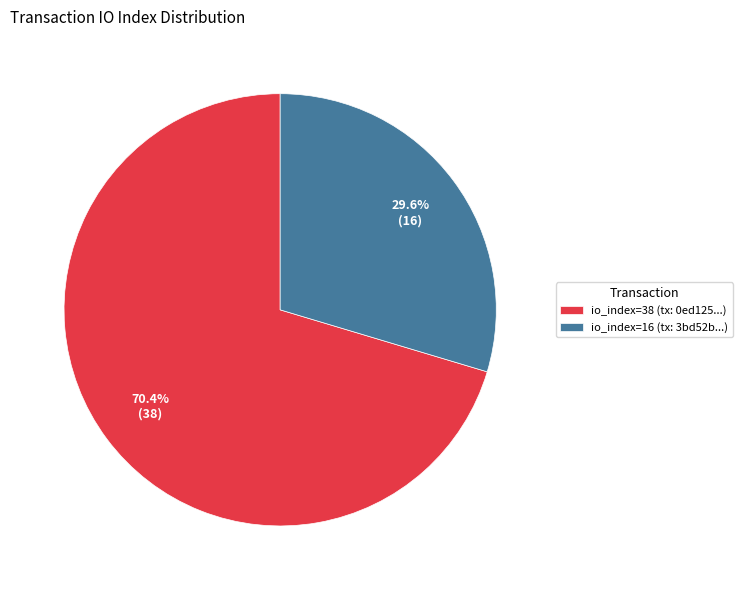

How many slices are in this pie chart?

2